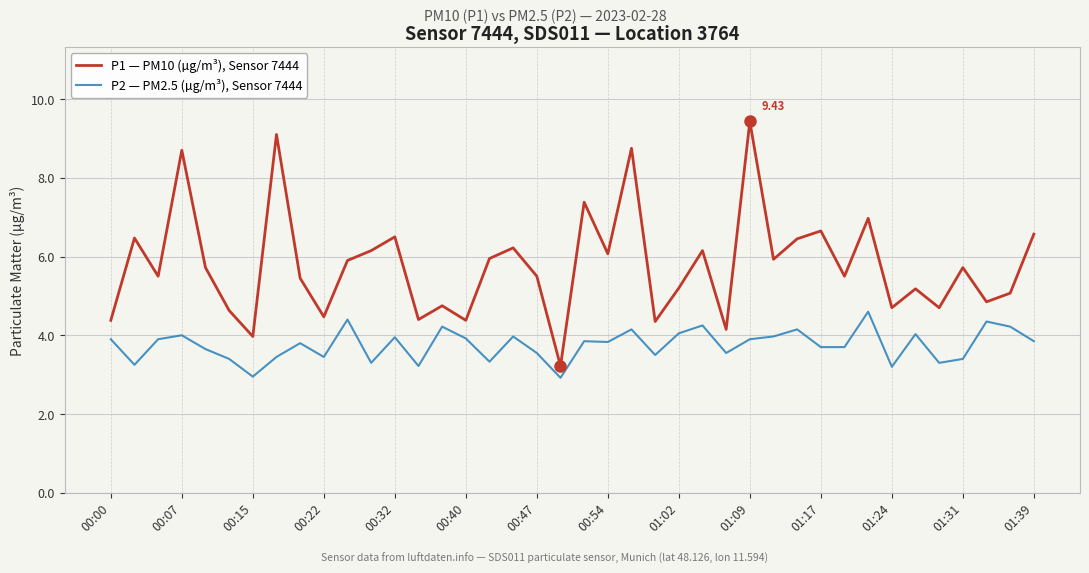

True or false: P2 — PM2.5 (µg/m³), Sensor 7444 and P1 — PM10 (µg/m³), Sensor 7444 intersect in this chart.

False